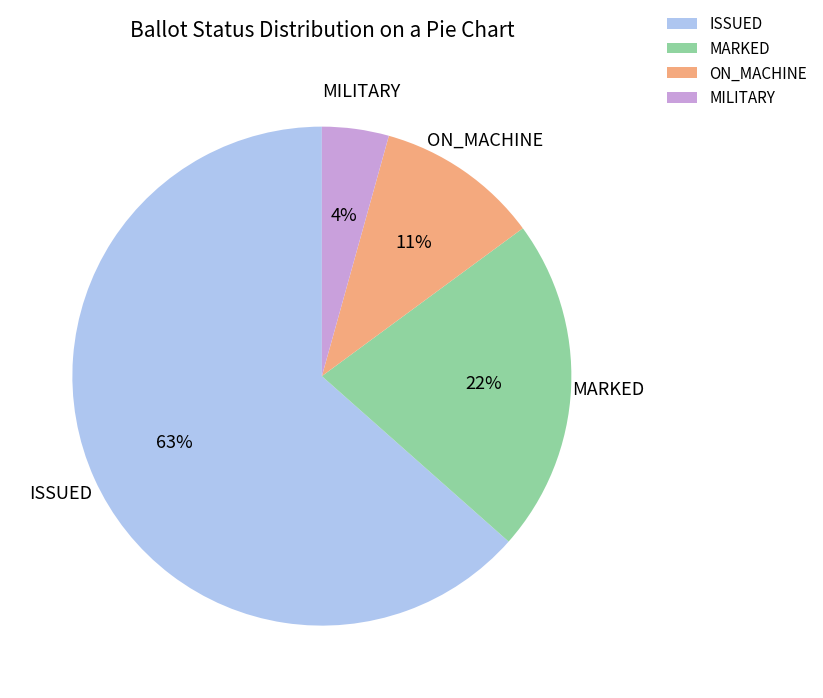

Which category has the smallest portion of the pie?

MILITARY